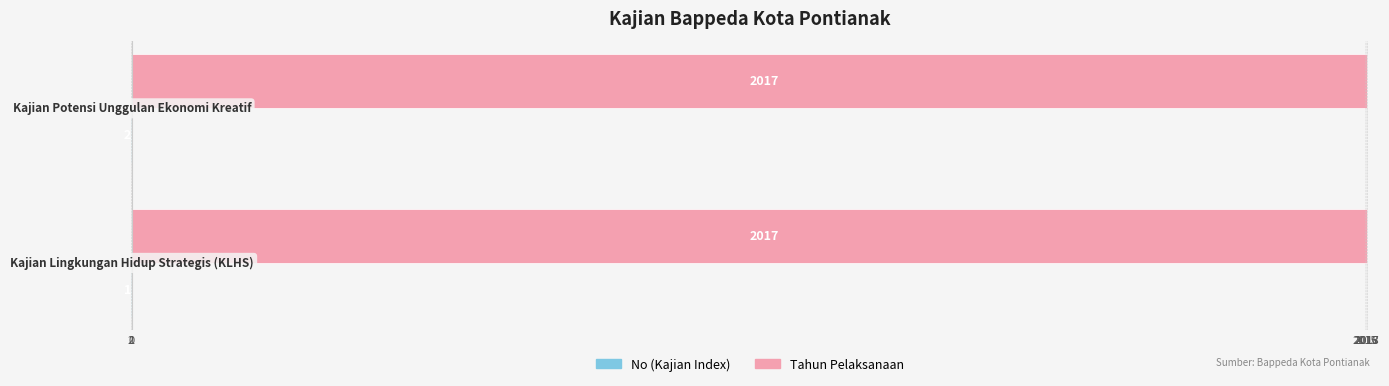

How many No (Kajian Index) values are between -2 and -1?

2